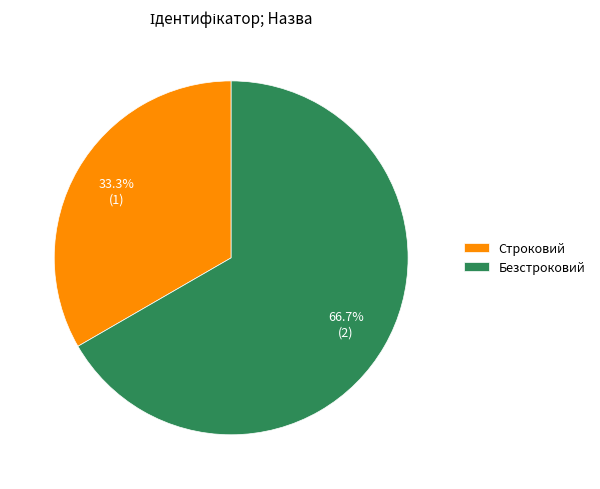

To the nearest percent, what is the difference between the Безстроковий and Строковий slice percentages?

33%